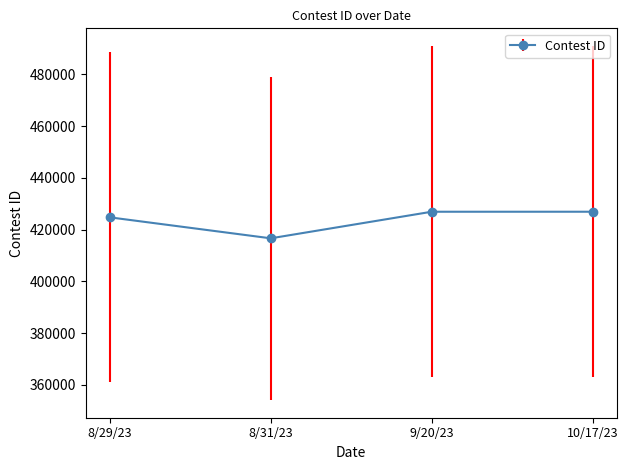

How many lines are shown in the chart?

1